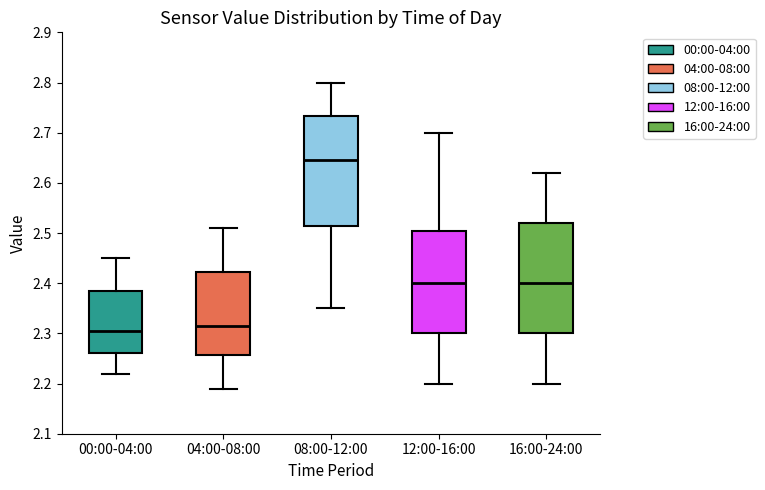

Where is the lower edge of the box for 08:00-12:00 on the y-axis? The values are not printed on the chart, so give them approximately, as read against the axis.

2.52